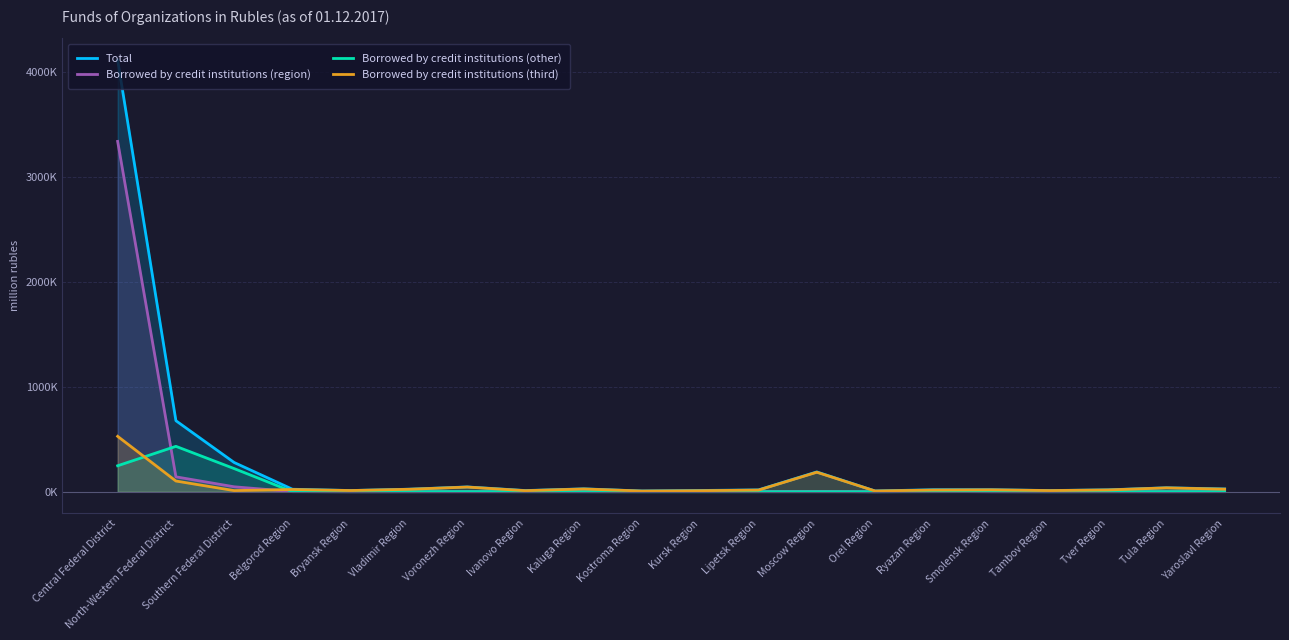

Between Kursk Region and Lipetsk Region, which series saw the biggest shift?

Borrowed by credit institutions (third)